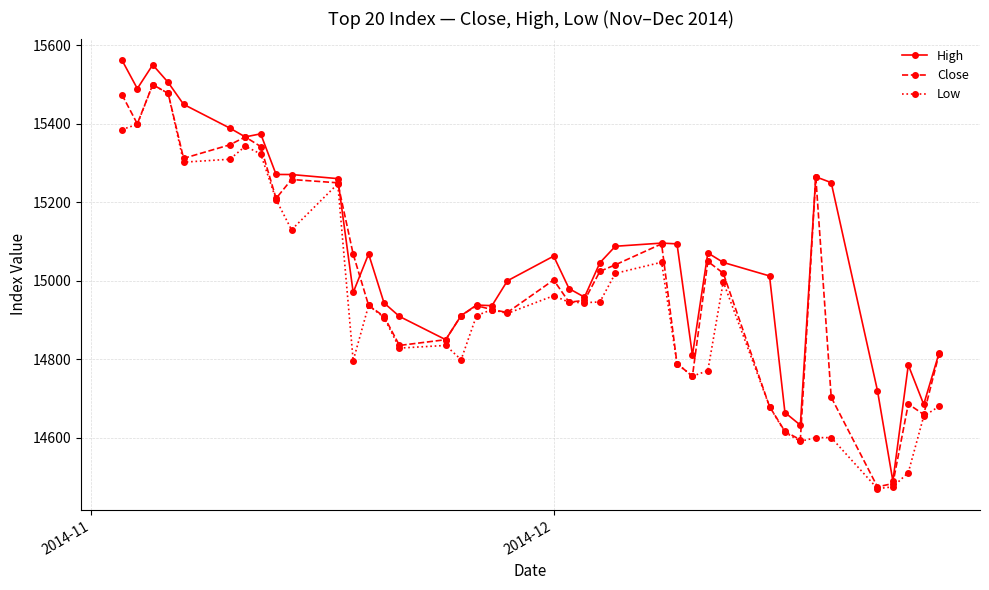

What is the greatest value displayed?

15561.9